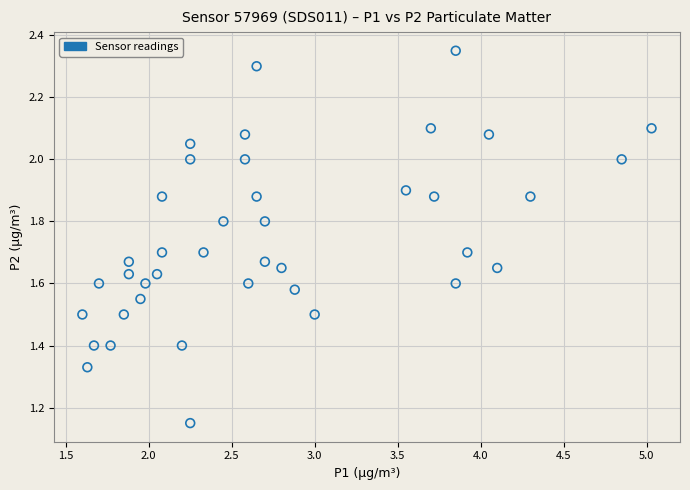

What is the range of Y values (max minus min)?

1.2